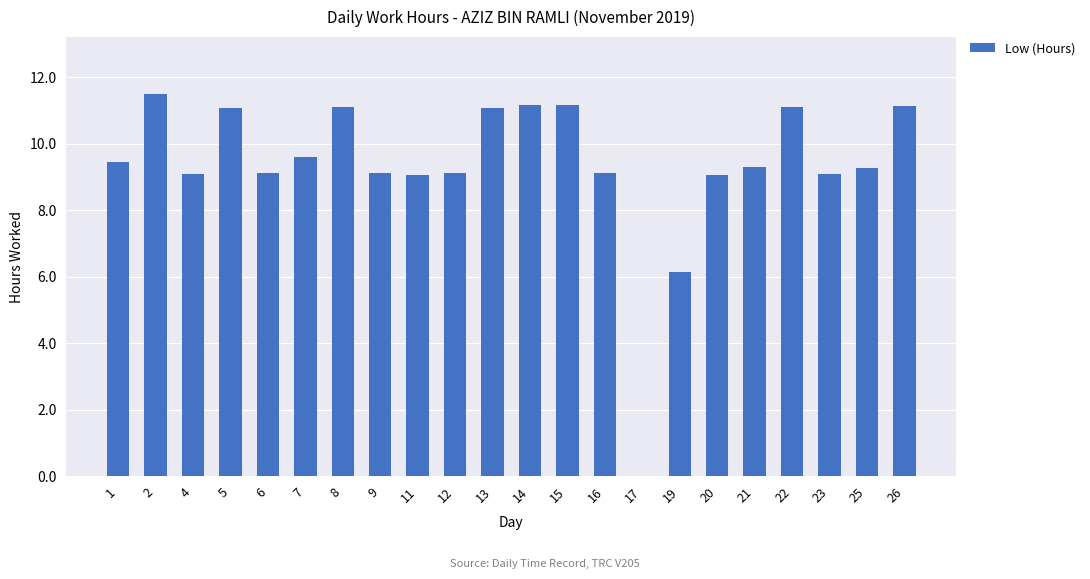

How many data points are above 9?

20